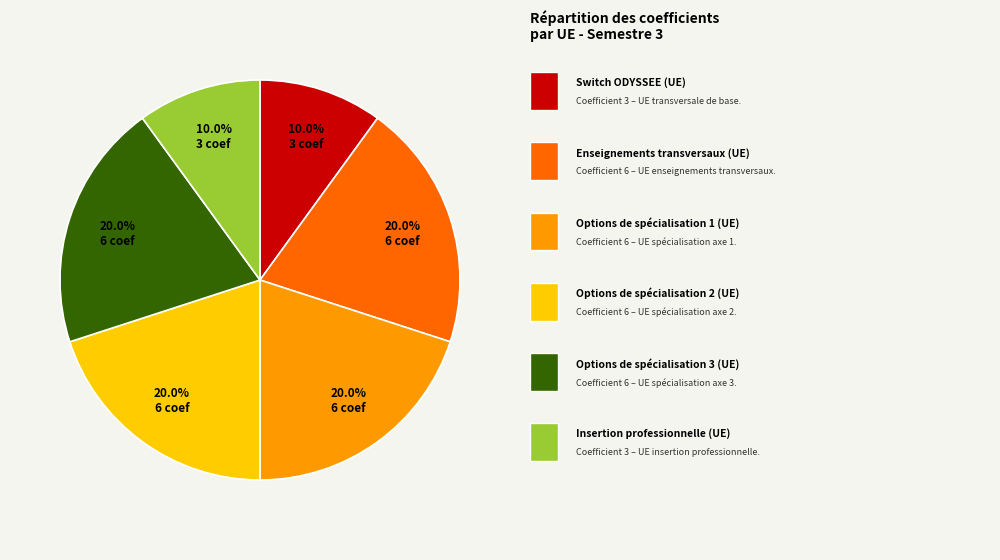

Does any single category account for the majority?

No